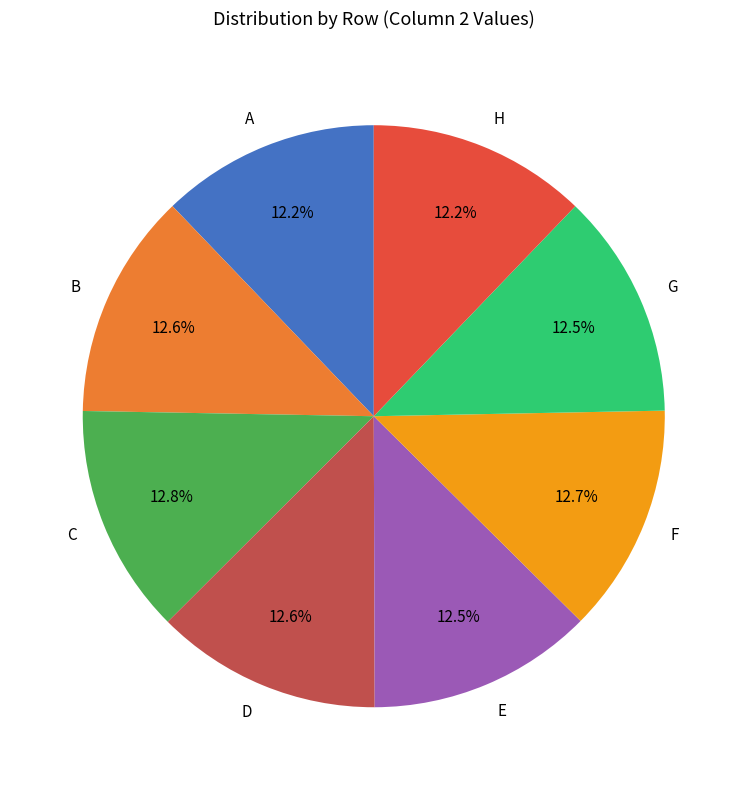

What portion of the pie excludes D?

87.4%